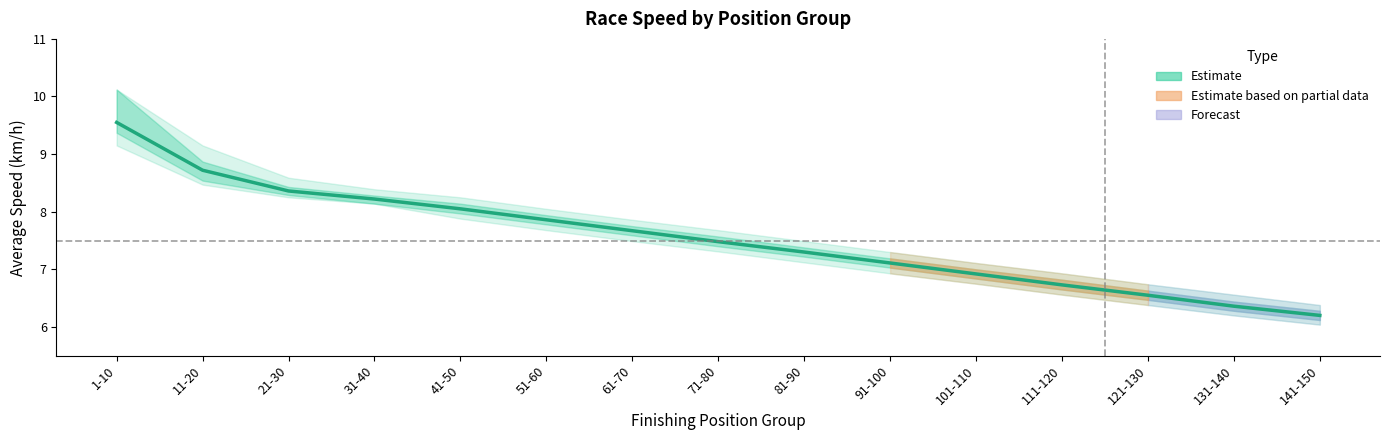

Does the chart display data point markers on the line(s)?

No